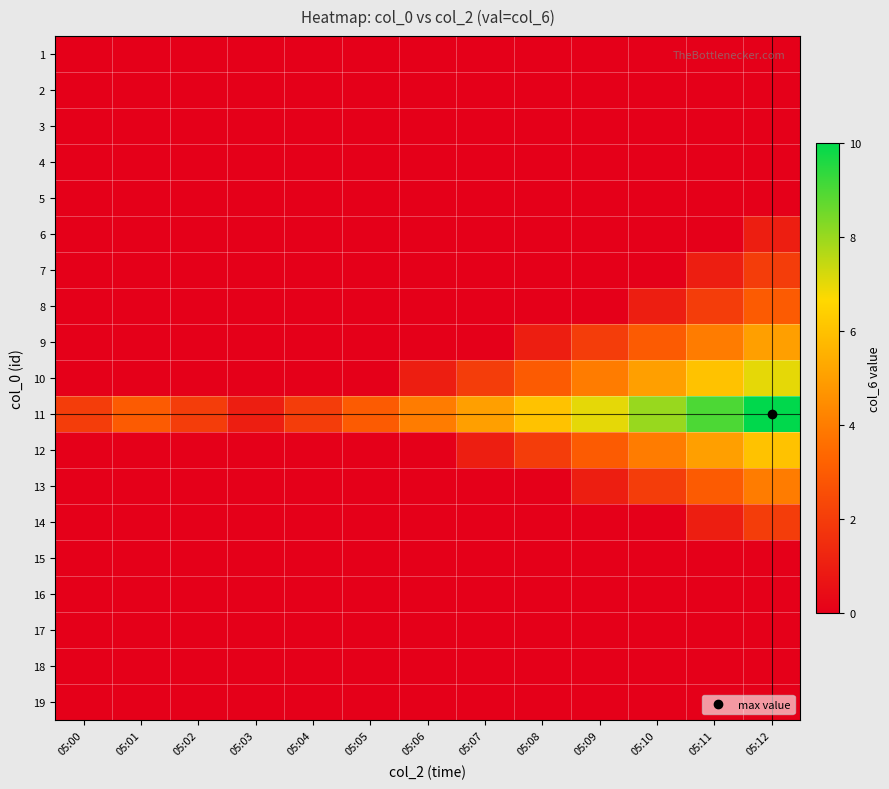

Count the number of categories in the chart.

13